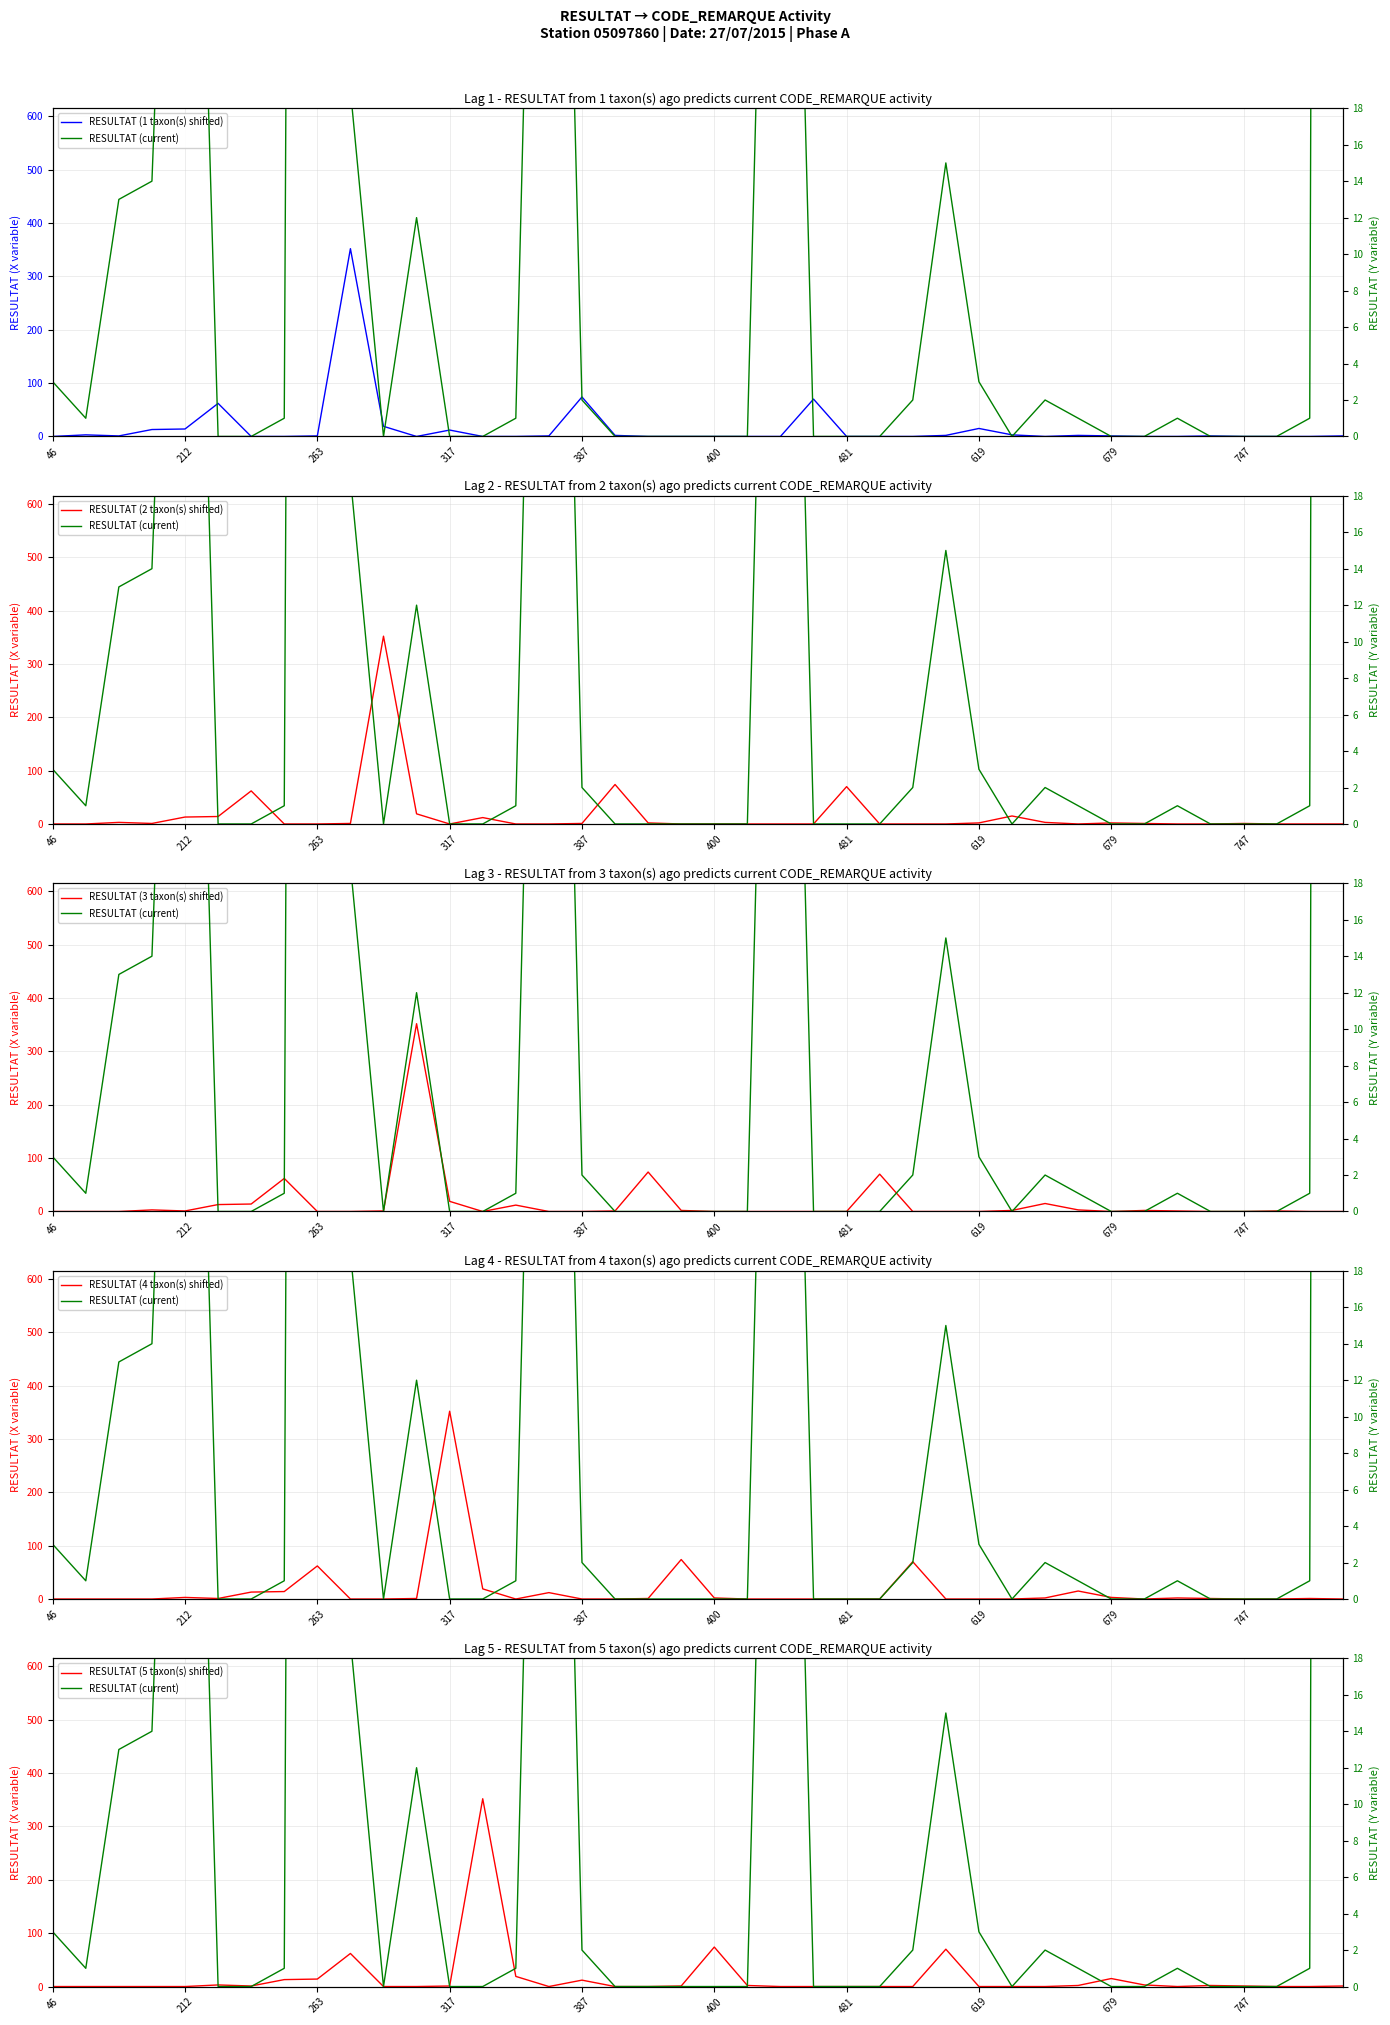

What is the difference between the maximum and minimum values in the RESULTAT (3 taxon(s) shifted) series?

352